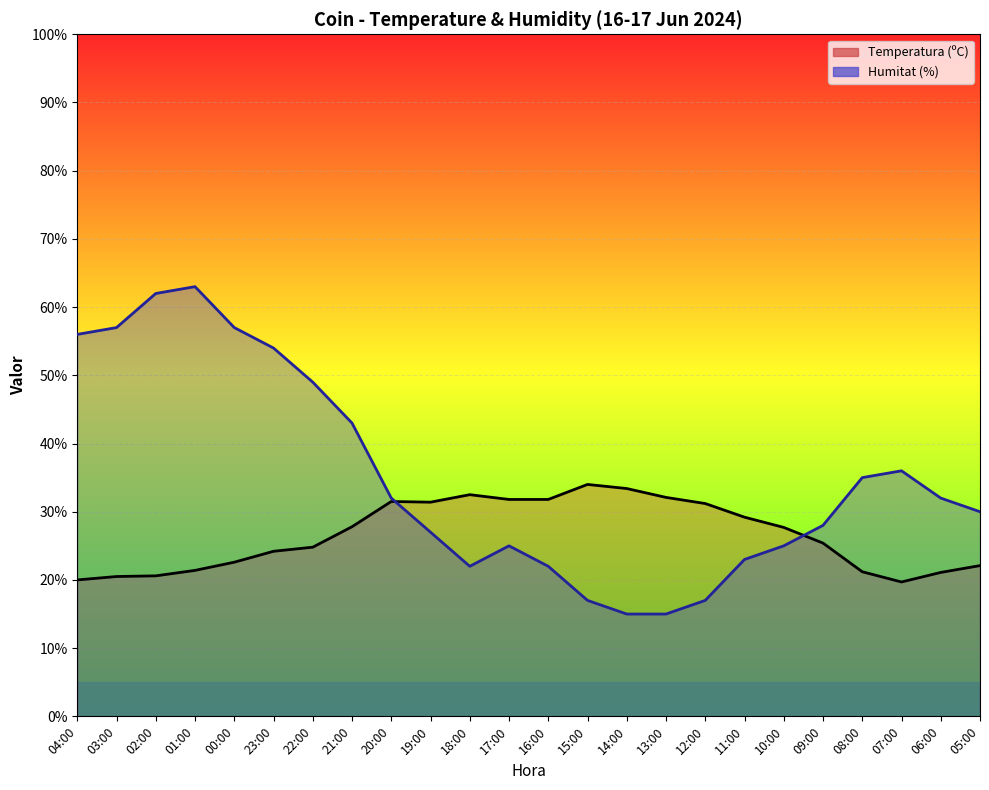

Which series has the widest spread of values?

Humitat (%)